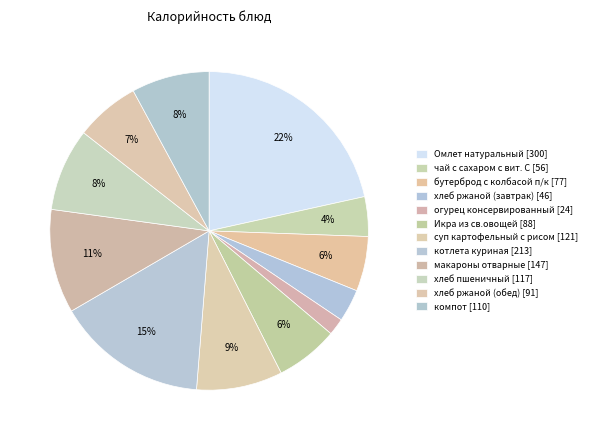

How many segments does this pie chart have?

12